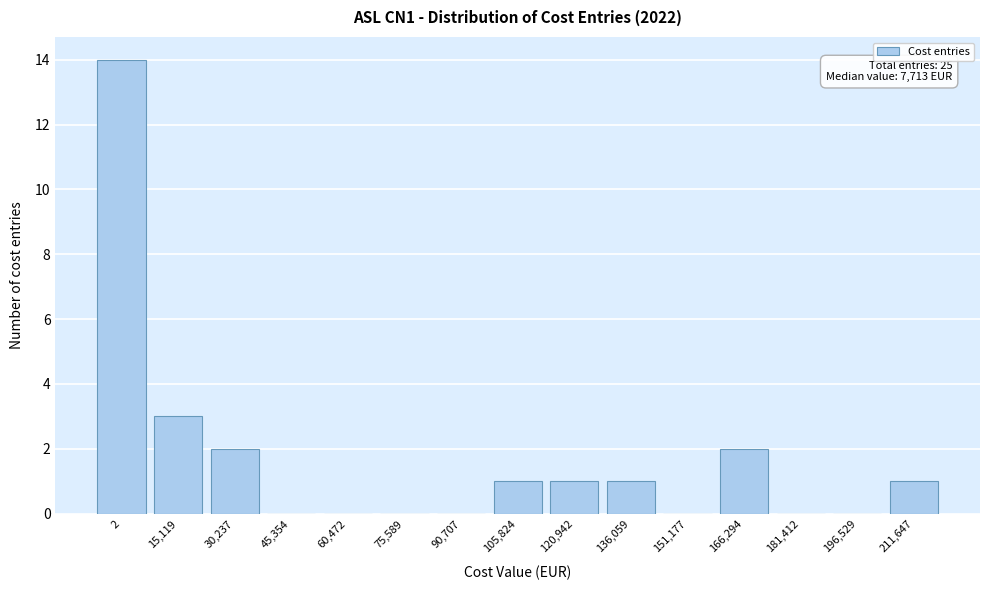

Reading left to right, list all the values displayed in this chart.

2=14	15,119=3	30,237=2	45,354=0	60,472=0	75,589=0	90,707=0	105,824=1	120,942=1	136,059=1	151,177=0	166,294=2	181,412=0	196,529=0	211,647=1